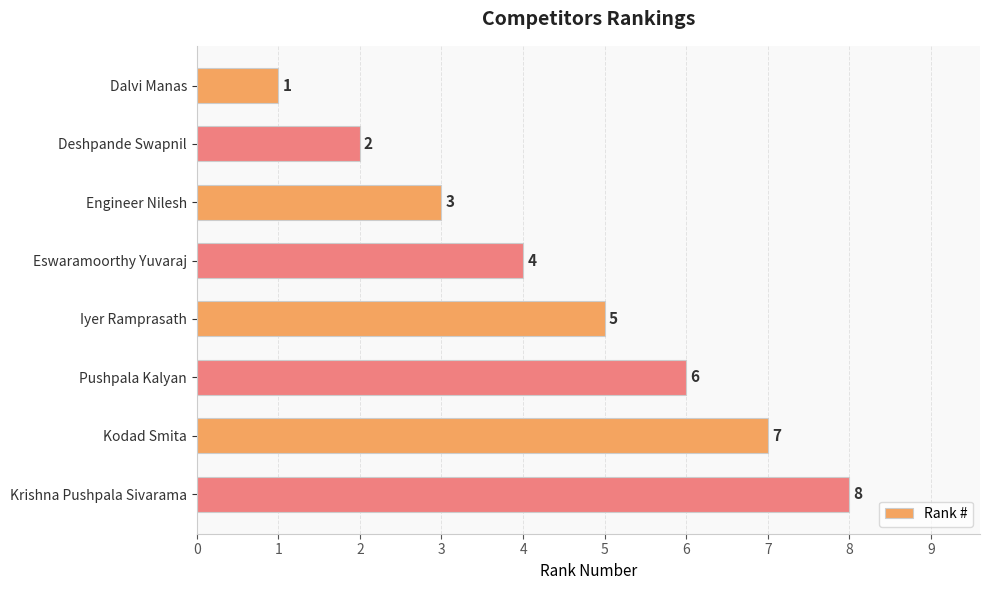

Which category has the lowest value across all series?

Dalvi Manas